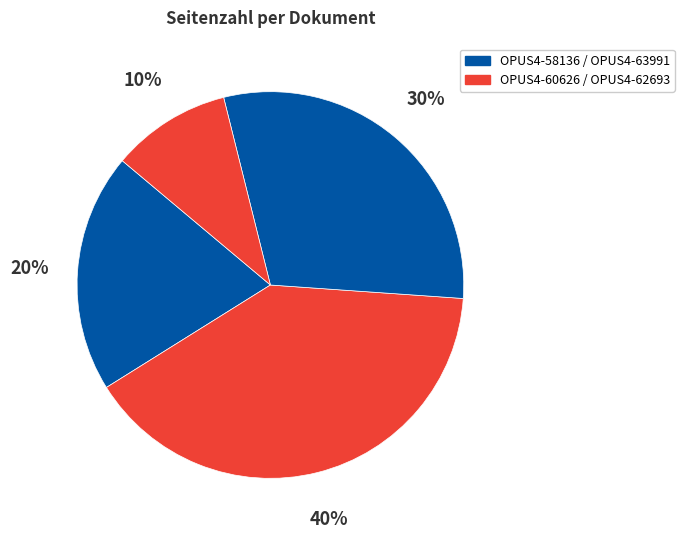

Count the number of slices in the pie.

4